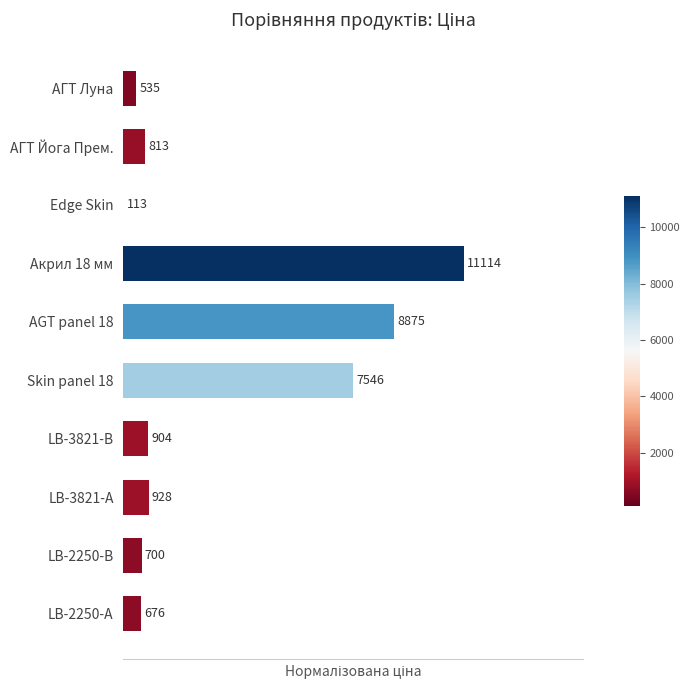

How many series are shown in this chart?

1